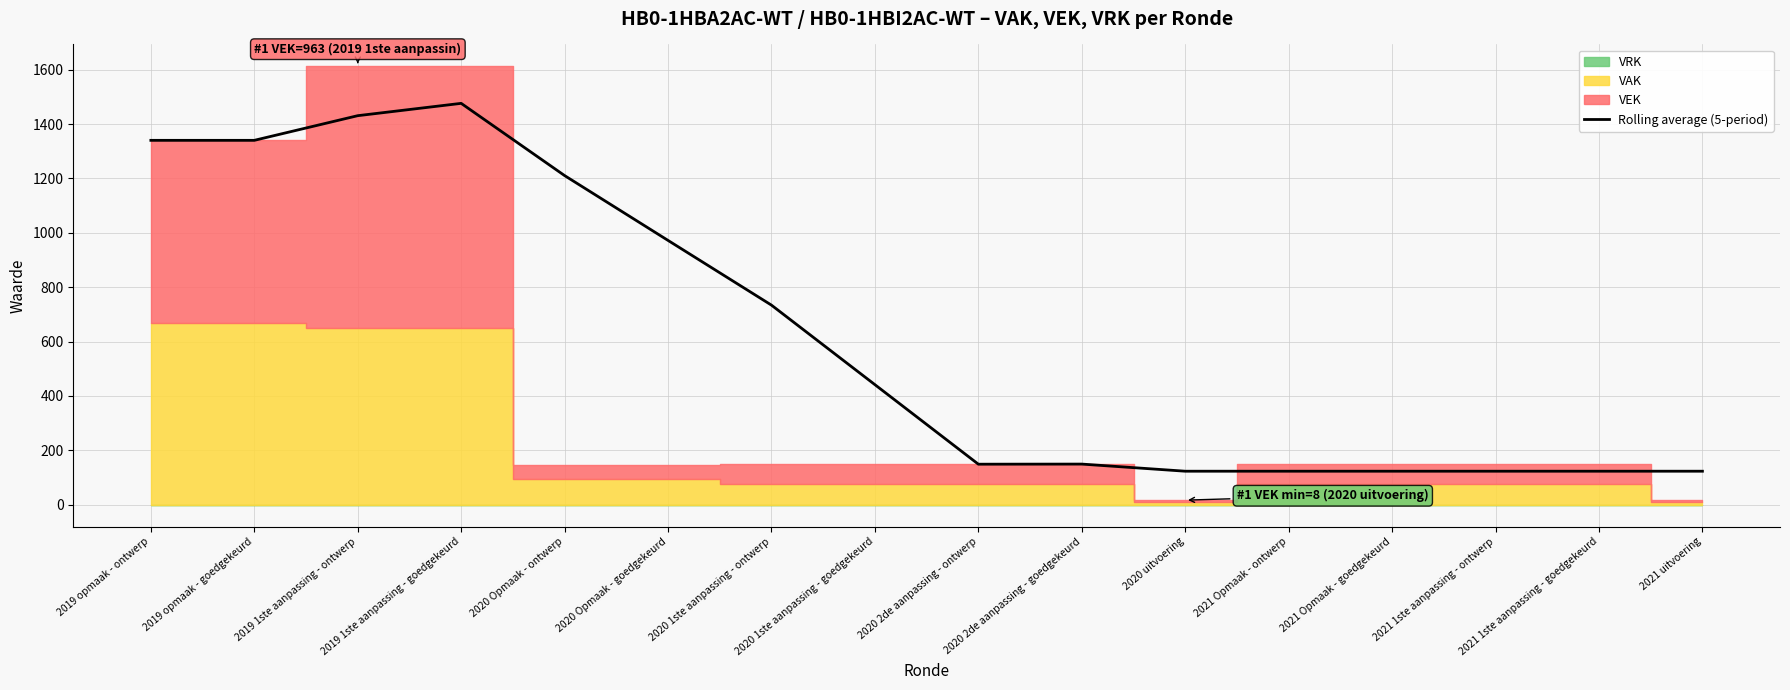

What is the highest value of the Rolling average (5-period) series?

1476.0